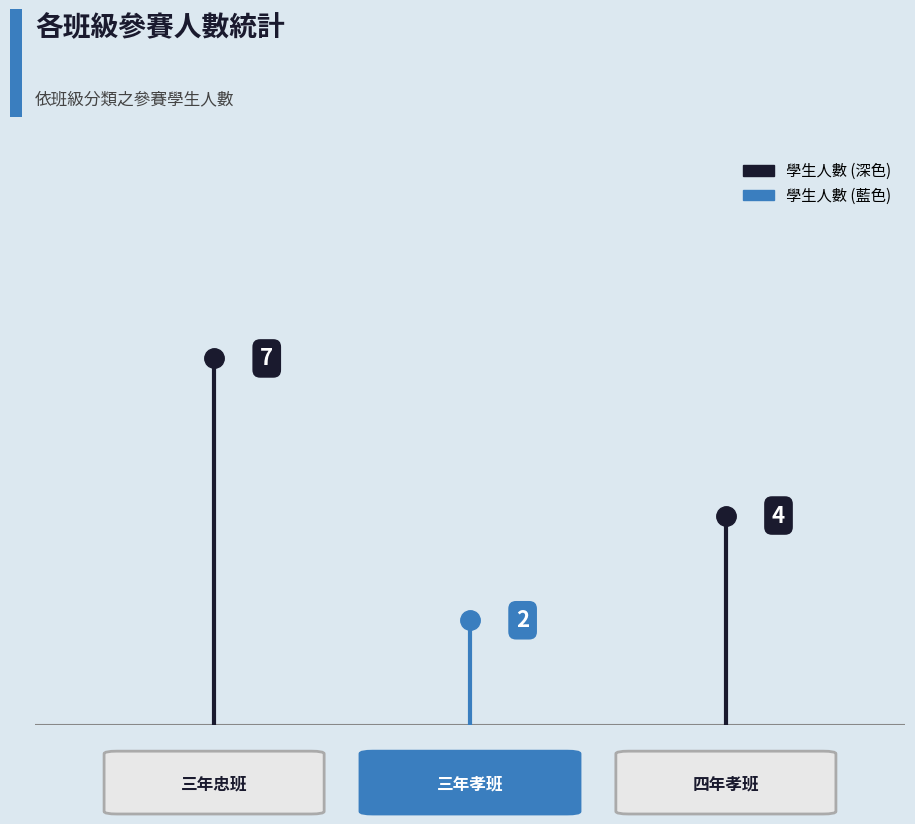

Reading right to left, list all the values displayed in this chart.

四年孝班=4	三年孝班=2	三年忠班=7